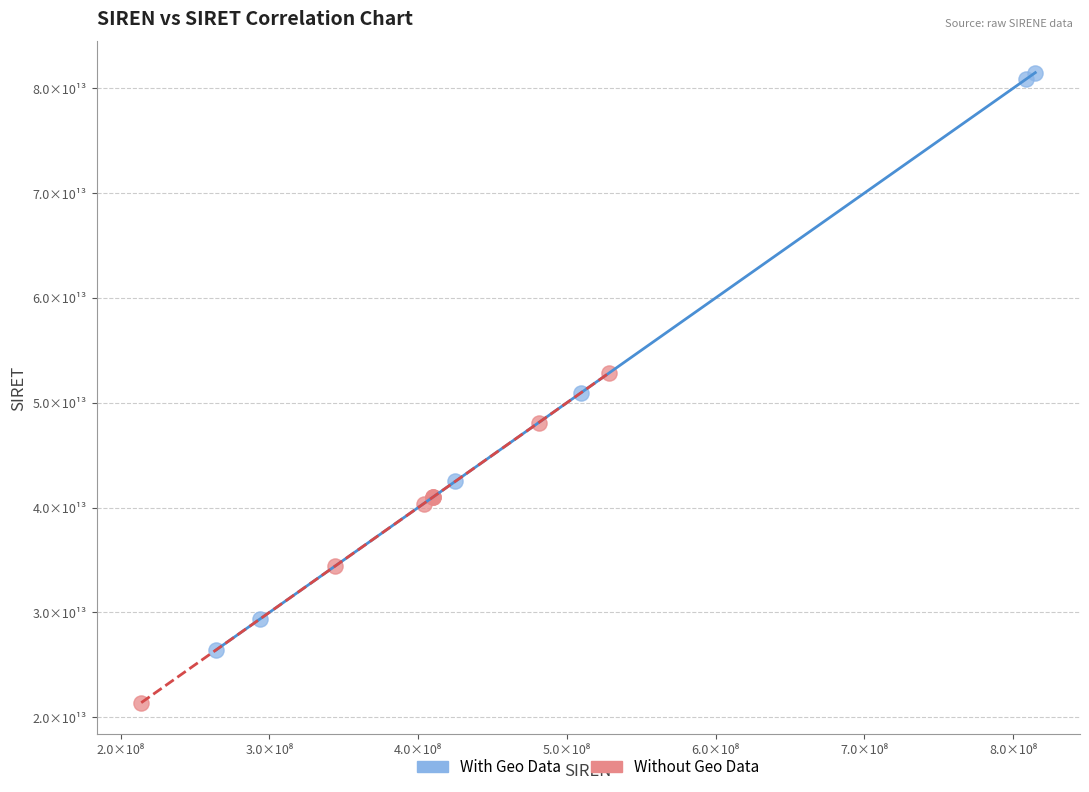

Which series has the largest Y range (max minus min)?

With Geo Data